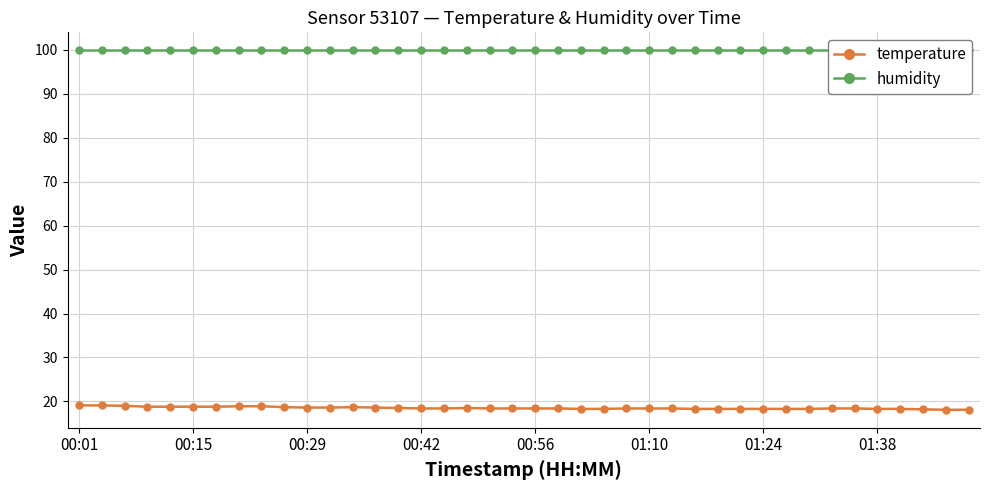

What is the difference between the maximum and minimum values in the temperature series?

1.0